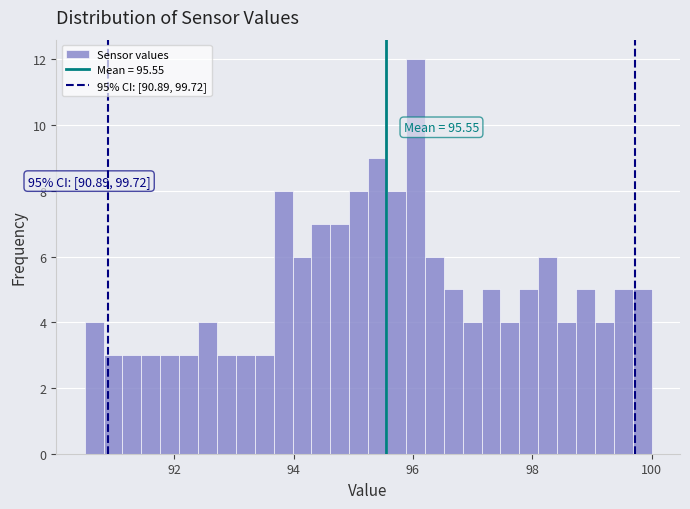

Read against the x-axis, roughly where is the centre of the tallest bar?

96.0